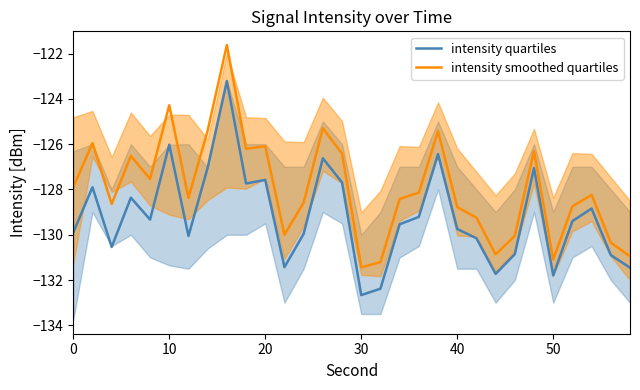

What is the difference between the maximum and second lowest values in the intensity smoothed quartiles series?

9.6